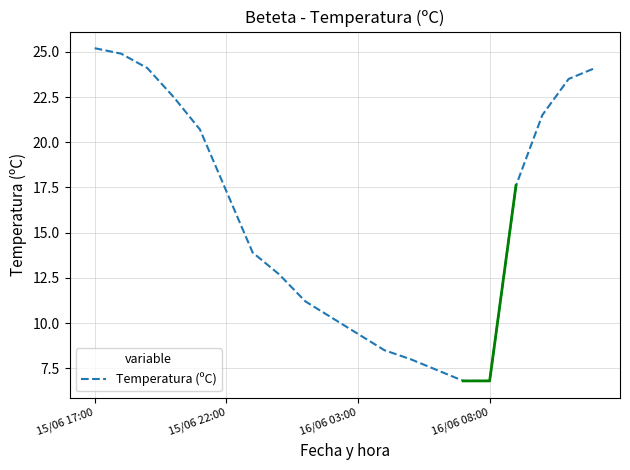

What is the value of the 16th point from the left?

6.8